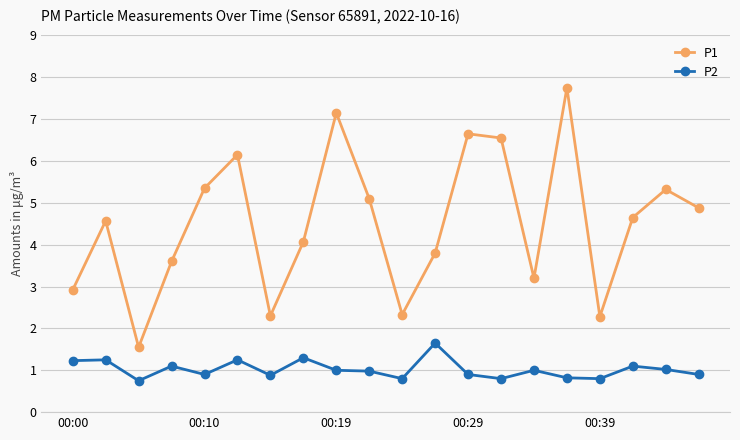

Rank the series by their maximum value, from lowest to highest.

P2, P1